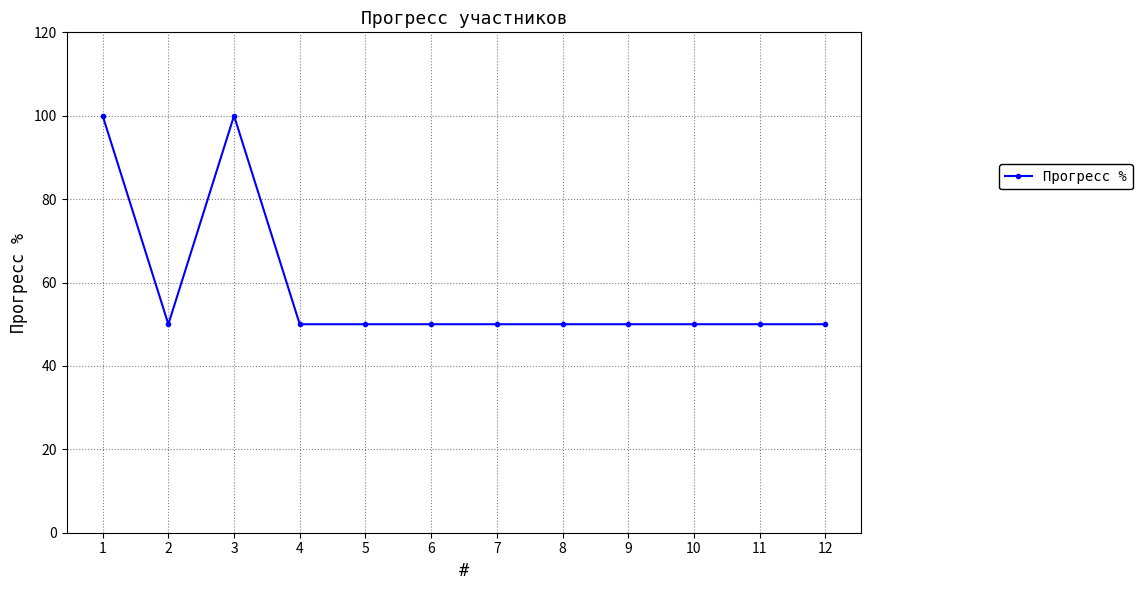

At which category does the data reach its first local valley?

2